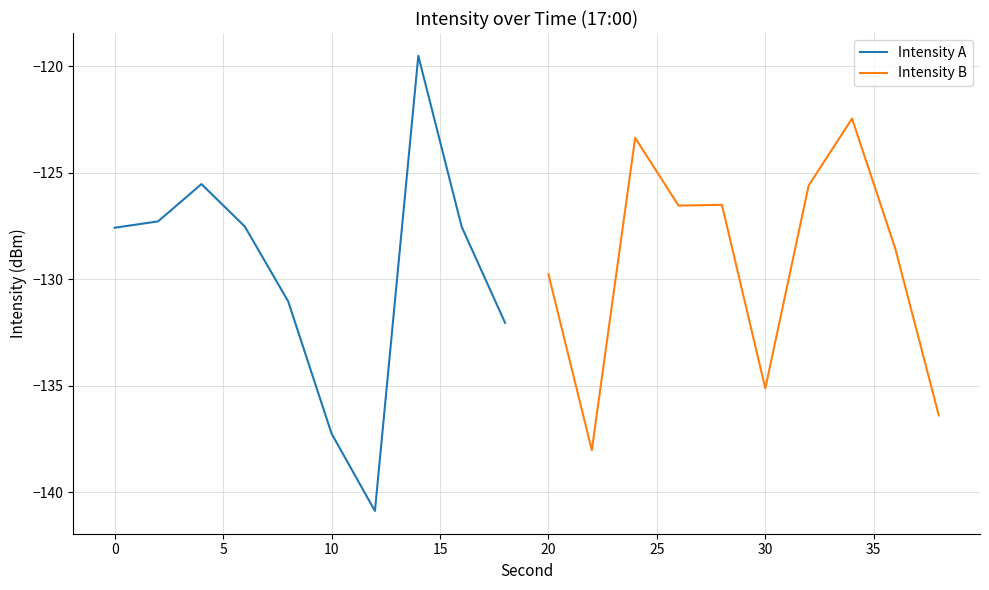

What position from the left is 25?

7